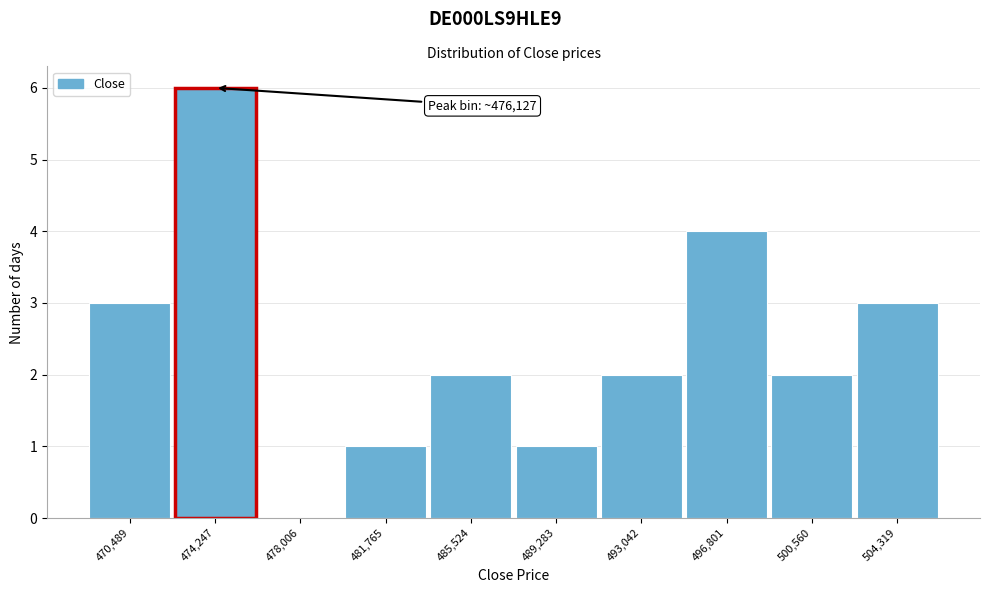

Reading left to right, list all the values displayed in this chart.

470,489=3	474,247=6	478,006=0	481,765=1	485,524=2	489,283=1	493,042=2	496,801=4	500,560=2	504,319=3